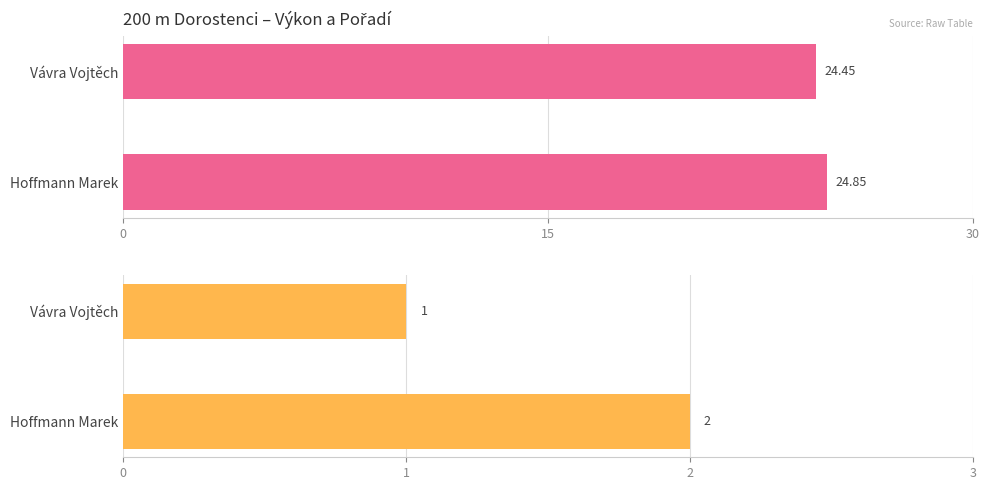

What is the highest value of the Výkon series?

24.9